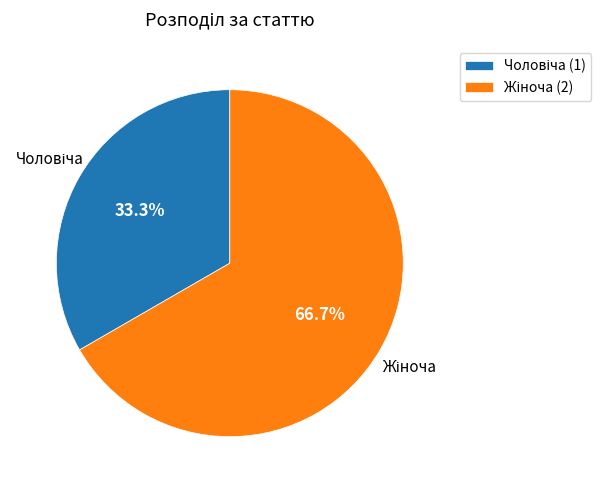

Is there a majority slice in this chart?

Yes